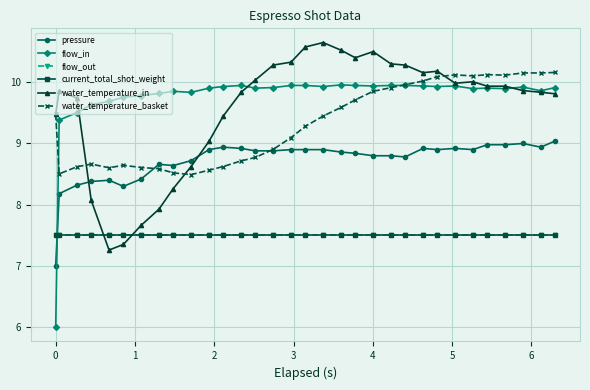

Does the chart have visible grid lines?

Yes